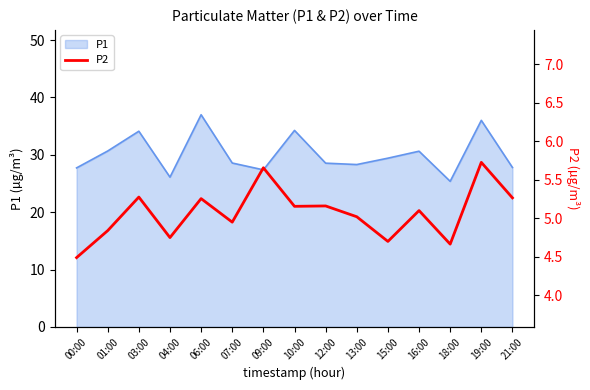

What is the sum of the values at 04:00 and 19:00?

10.5